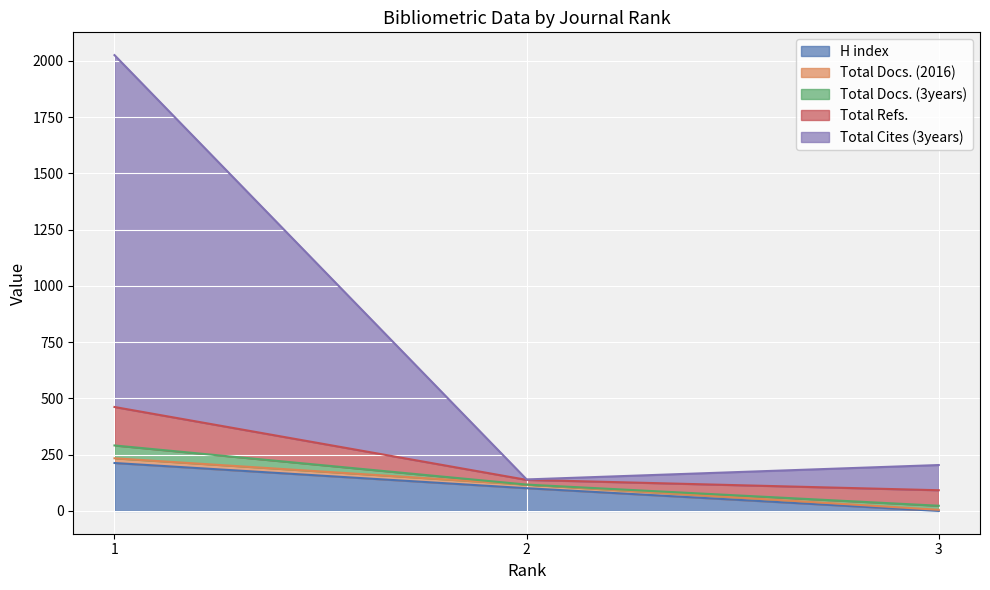

What is the sum of all H index values?

314